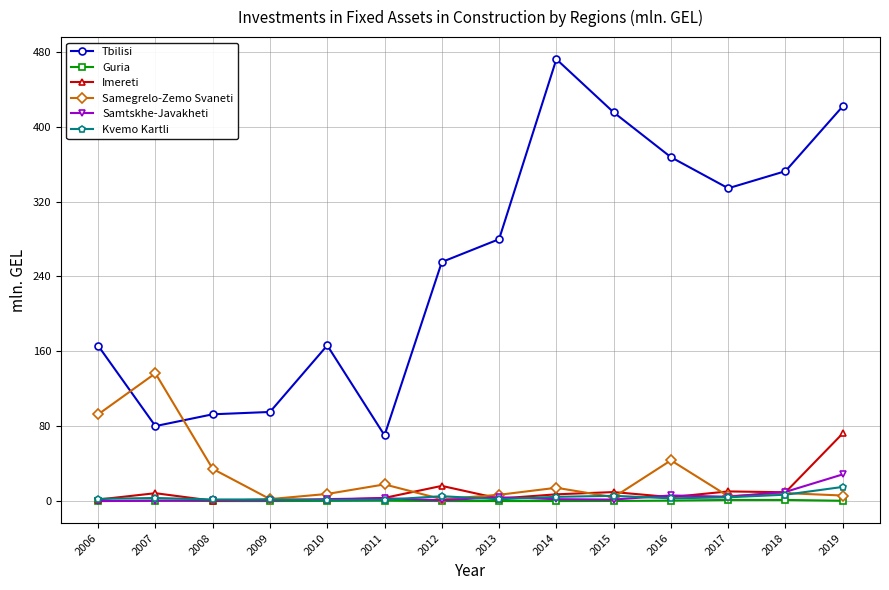

Which label corresponds to the largest value in the chart?

2014